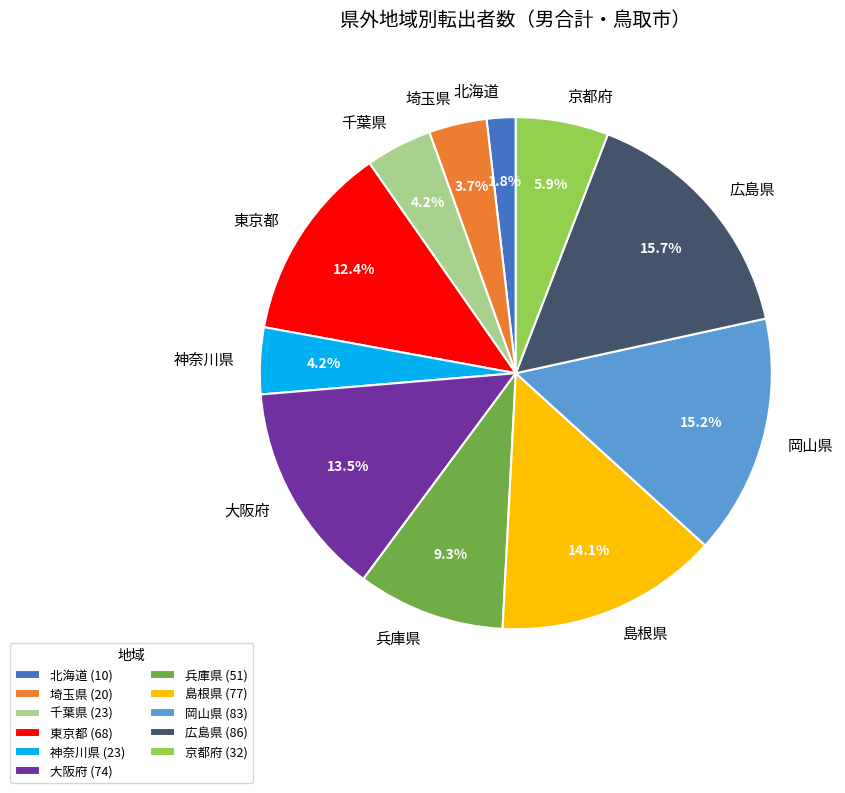

Does 広島県 represent more than half of the total?

No